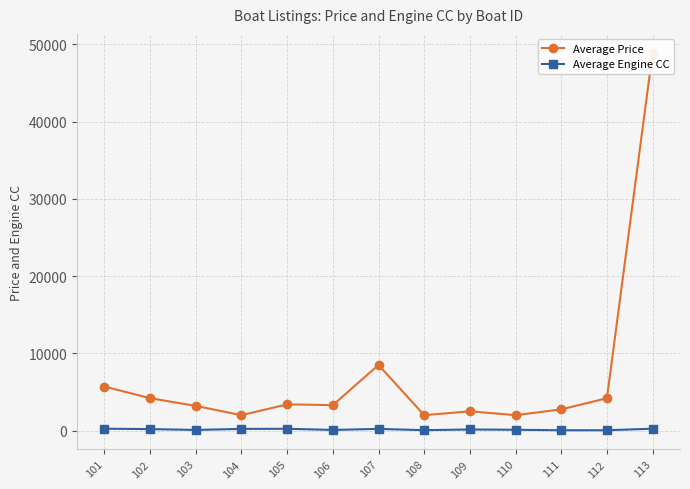

Reading left to right, extract all data points from this chart.

Average Price: 101=5700	102=4200	103=3200	104=2000	105=3400	106=3300	107=8500	108=2000	109=2500	110=2000	111=2750	112=4200	113=48900
Average Engine CC: 101=250	102=200	103=90	104=225	105=240	106=90	107=225	108=60	109=150	110=111	111=50	112=50	113=250